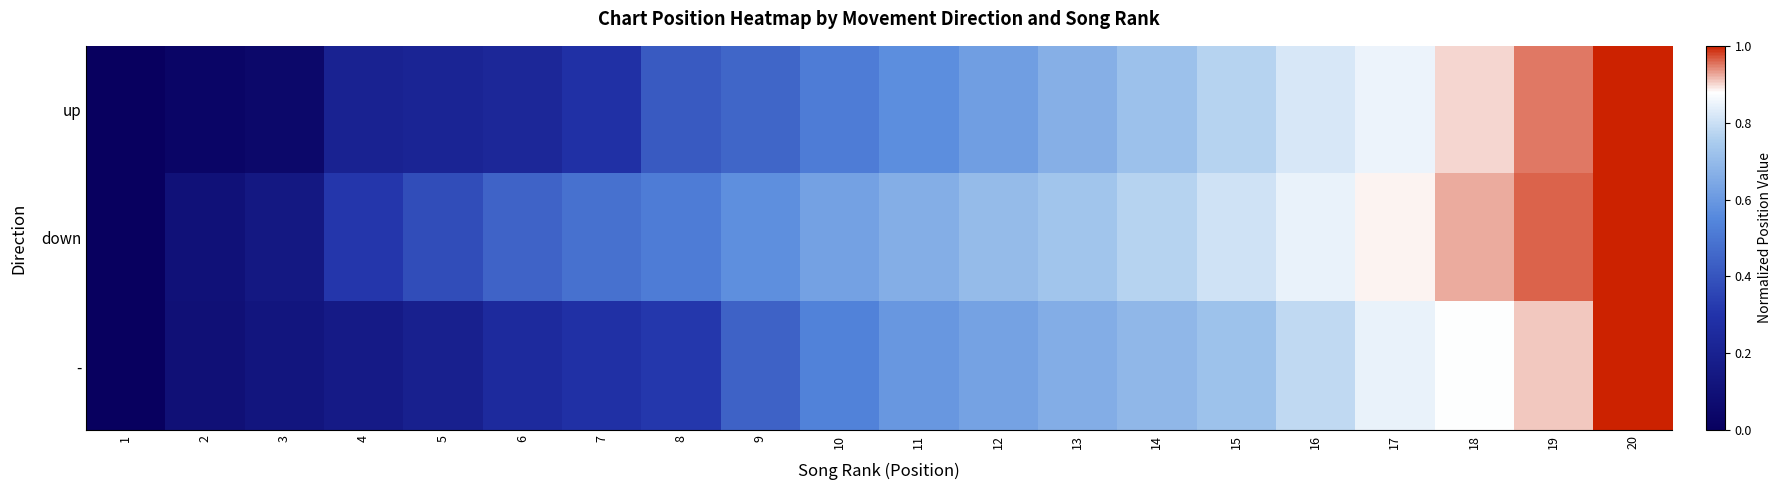

How many series are shown in this chart?

3